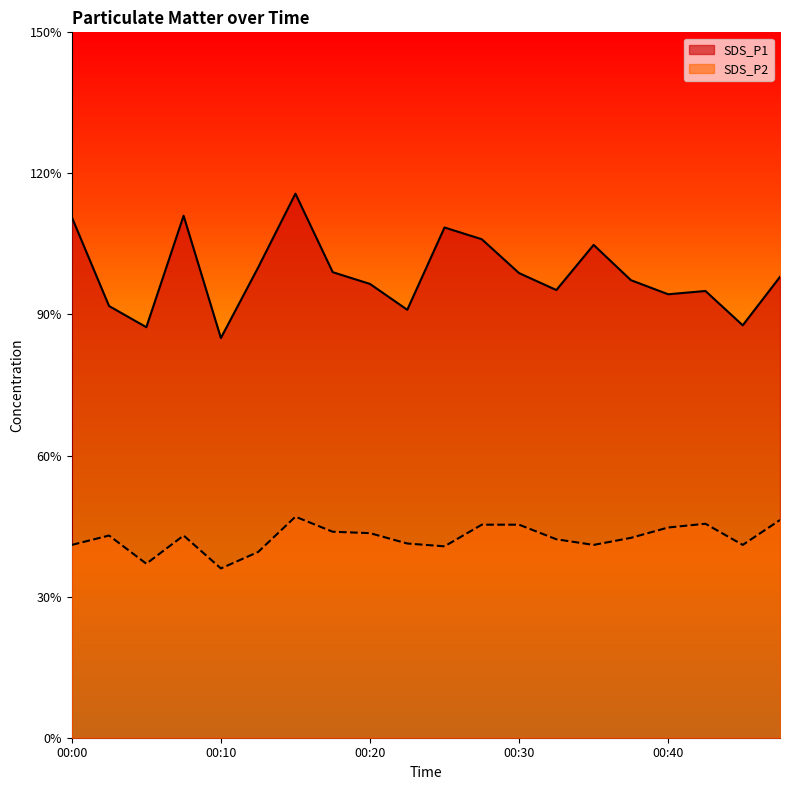

Reading left to right, extract all data points from this chart.

SDS_P1: 11.1	9.2	8.7	11.1	8.5	10.0	11.6	9.9	9.7	9.1	10.8	10.6	9.9	9.5	10.5	9.7	9.4	9.5	8.8	9.8
SDS_P2: 4.1	4.3	3.7	4.3	3.6	4.0	4.7	4.4	4.3	4.1	4.1	4.5	4.5	4.2	4.1	4.2	4.5	4.5	4.1	4.6